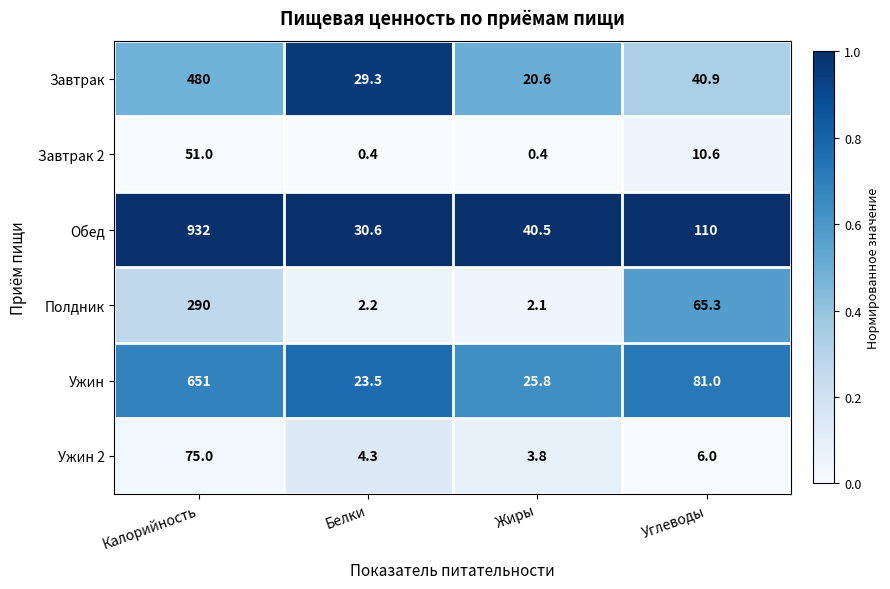

What value does the Ужин series have at Жиры?

25.8